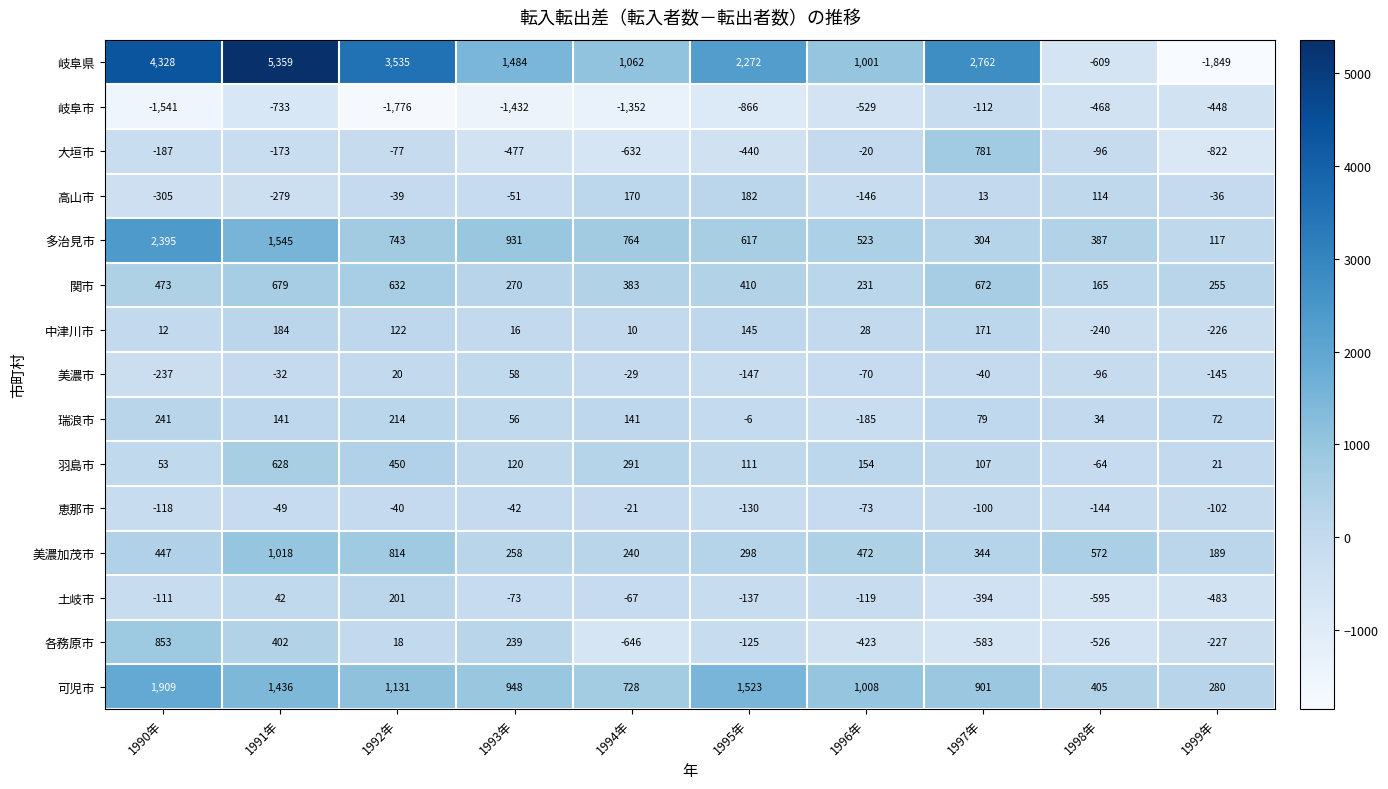

Rank the series at 1999年 from lowest to highest value.

岐阜県, 大垣市, 土岐市, 岐阜市, 各務原市, 中津川市, 美濃市, 恵那市, 高山市, 羽島市, 瑞浪市, 多治見市, 美濃加茂市, 関市, 可児市